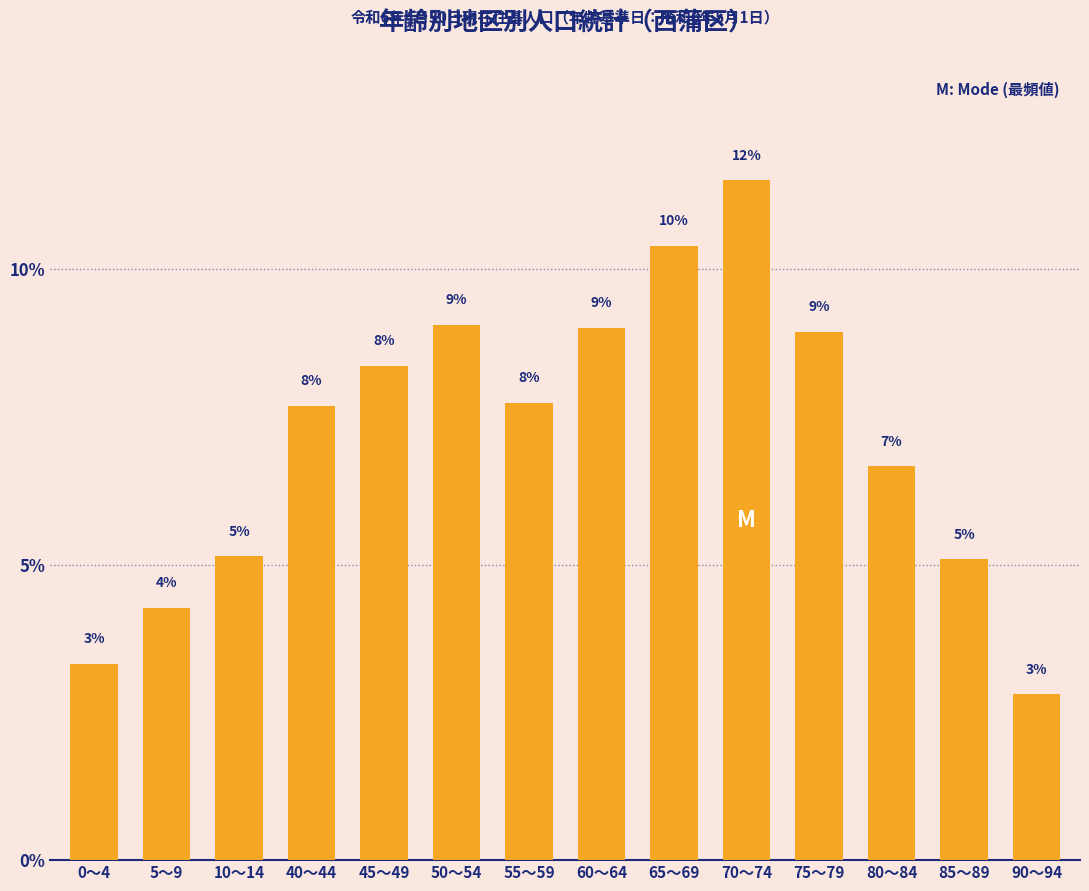

Does the chart contain any negative values?

No